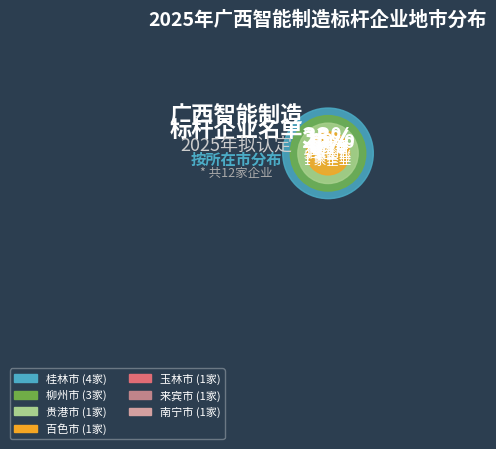

The 百色市 slice represents 8% of the pie. True or false?

True